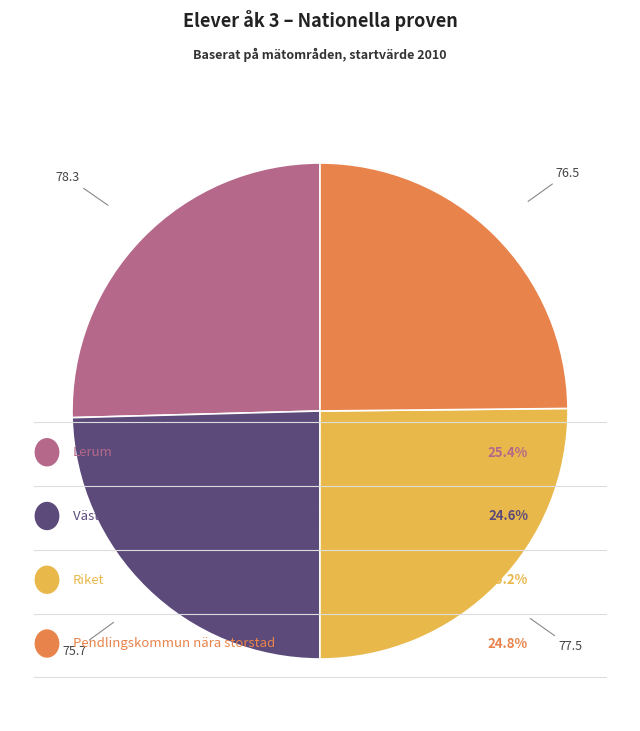

Does any single category account for the majority?

No